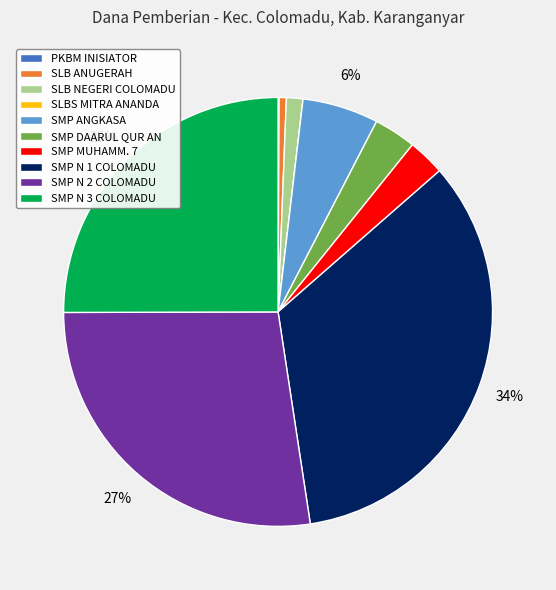

Combined, do SLB NEGERI COLOMADU and SMP MUHAMM. 7 account for over 50%?

No